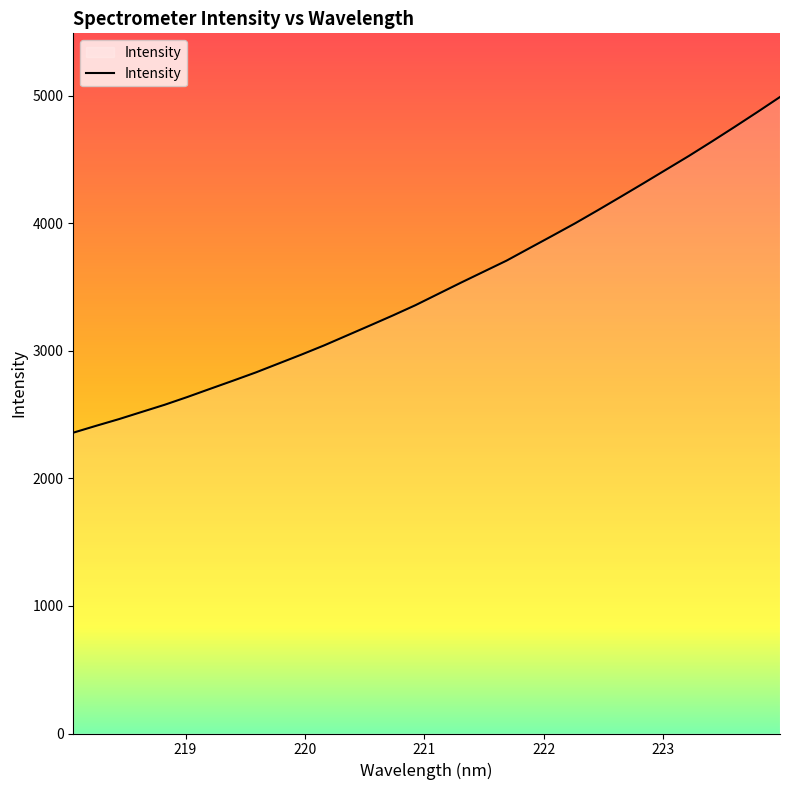

What is the difference between the maximum and minimum values?

2632.1